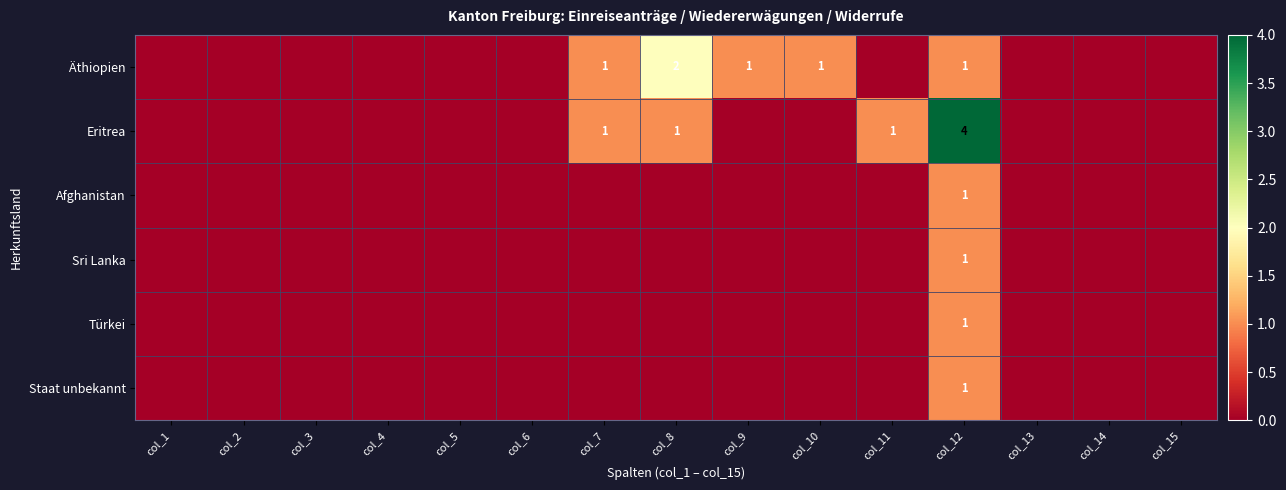

Is it true that Eritrea equals 1 at col_12?

False